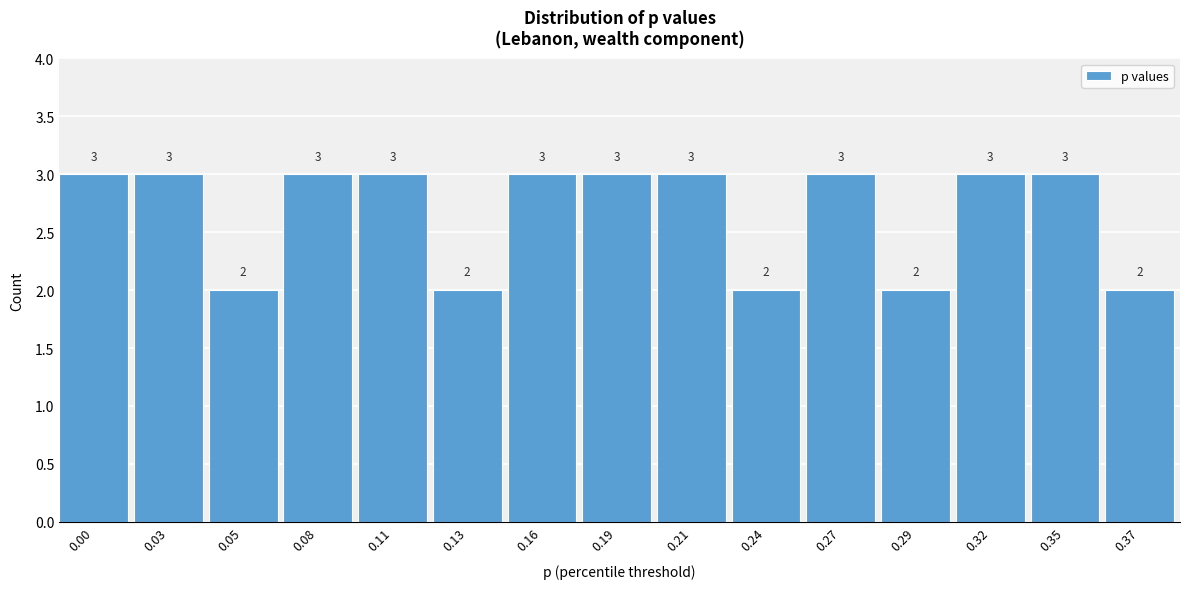

Reading left to right, what are all the values shown in this chart?

3	3	2	3	3	2	3	3	3	2	3	2	3	3	2